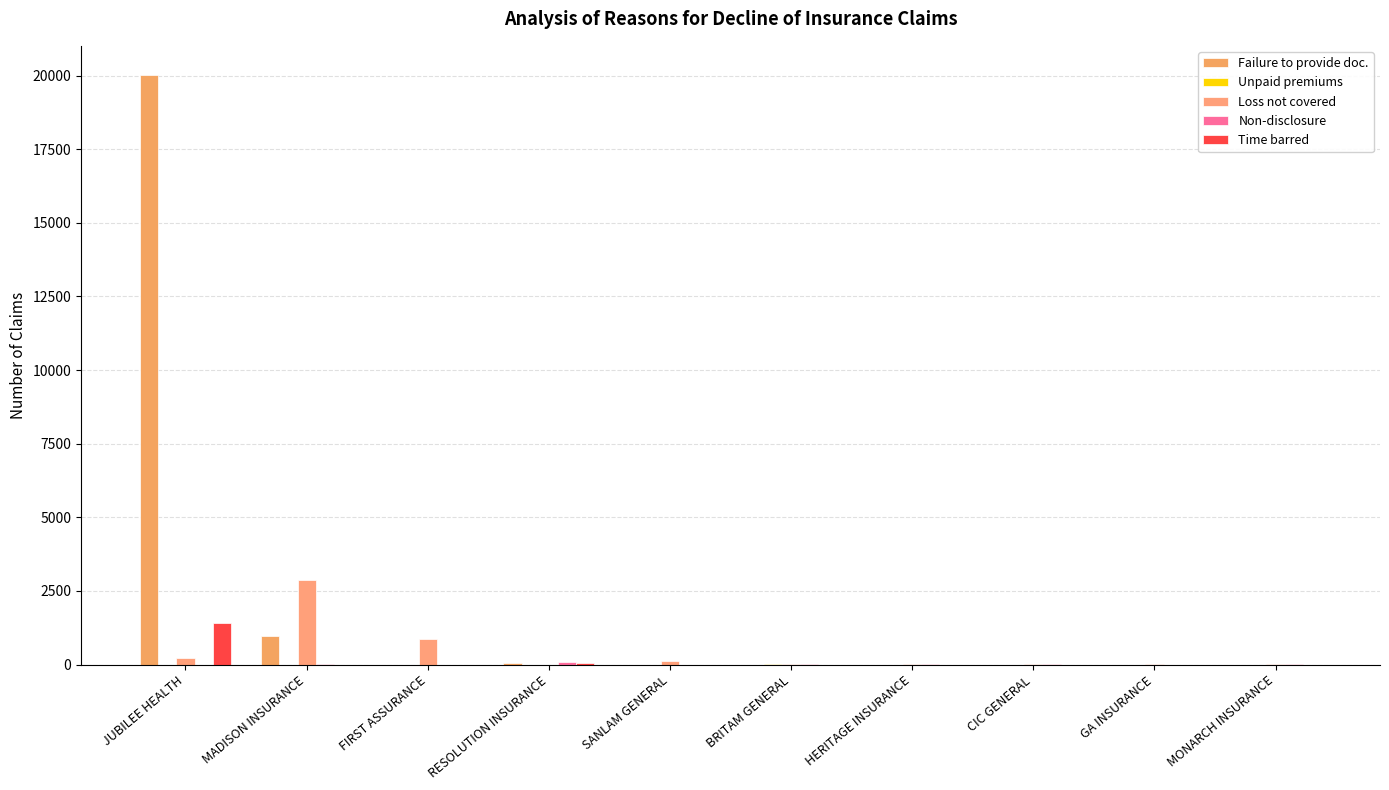

How many data points does each series have?

10